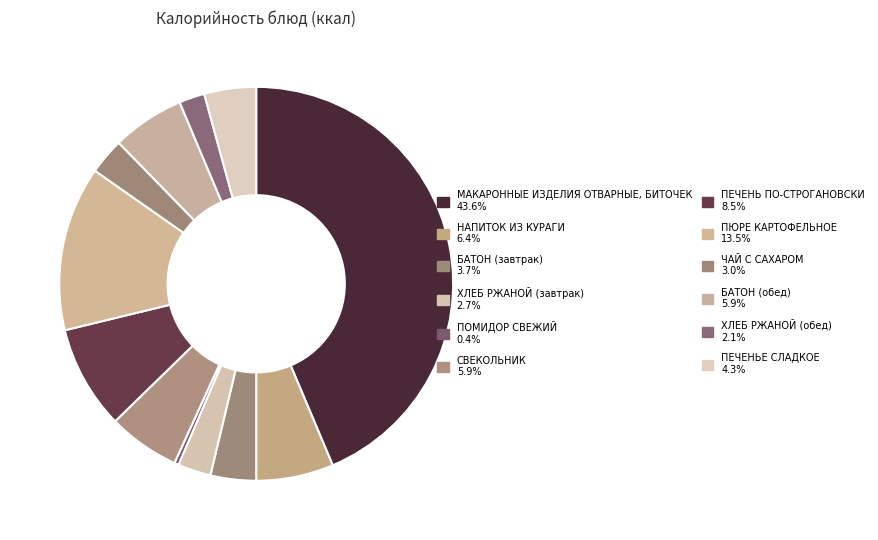

What is the largest slice in the pie chart?

МАКАРОННЫЕ ИЗДЕЛИЯ ОТВАРНЫЕ, БИТОЧЕК